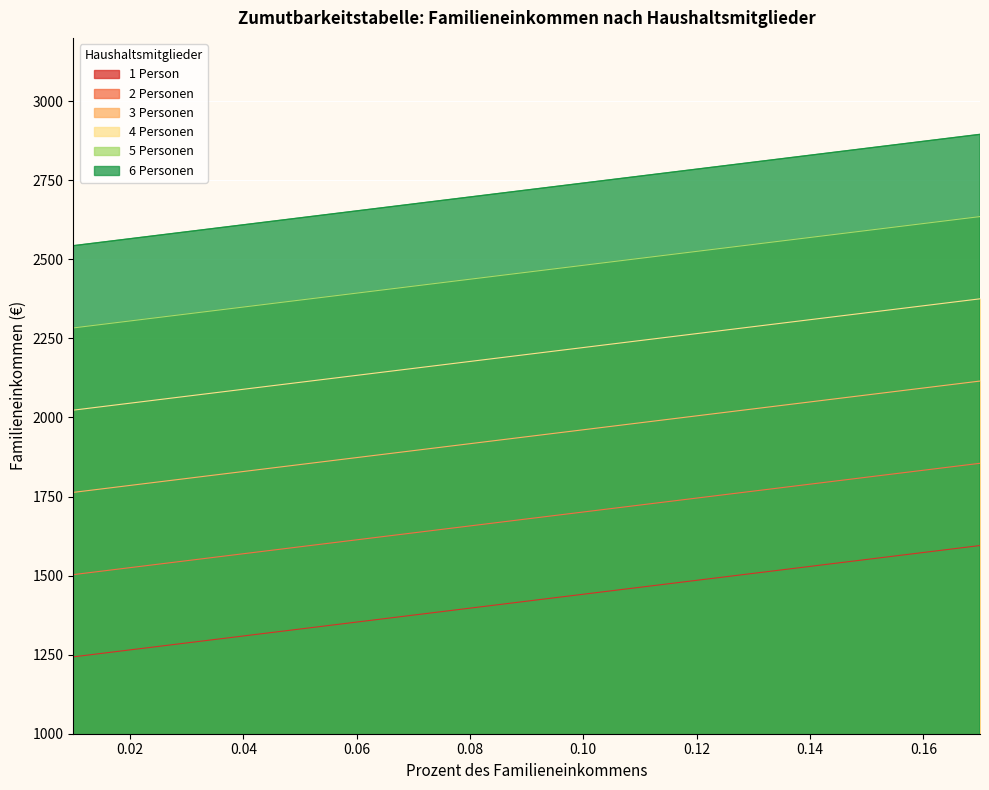

List the labels in order of 5 Personen value, smallest first.

0.01, 0.02, 0.03, 0.04, 0.05, 0.06, 0.07, 0.08, 0.09, 0.1, 0.11, 0.12, 0.13, 0.14, 0.15, 0.16, 0.17